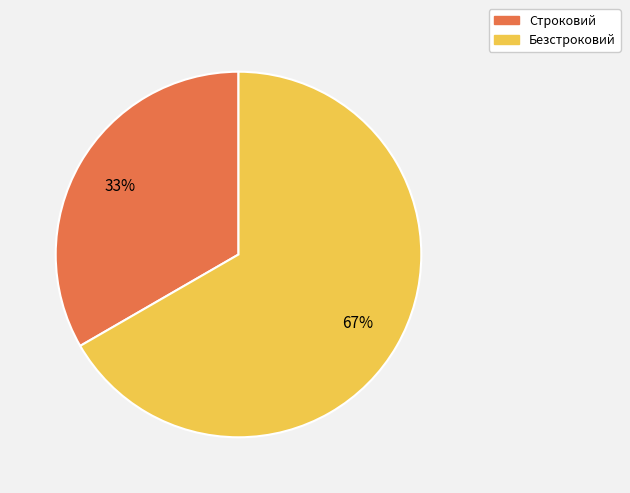

How many slices are in this pie chart?

2